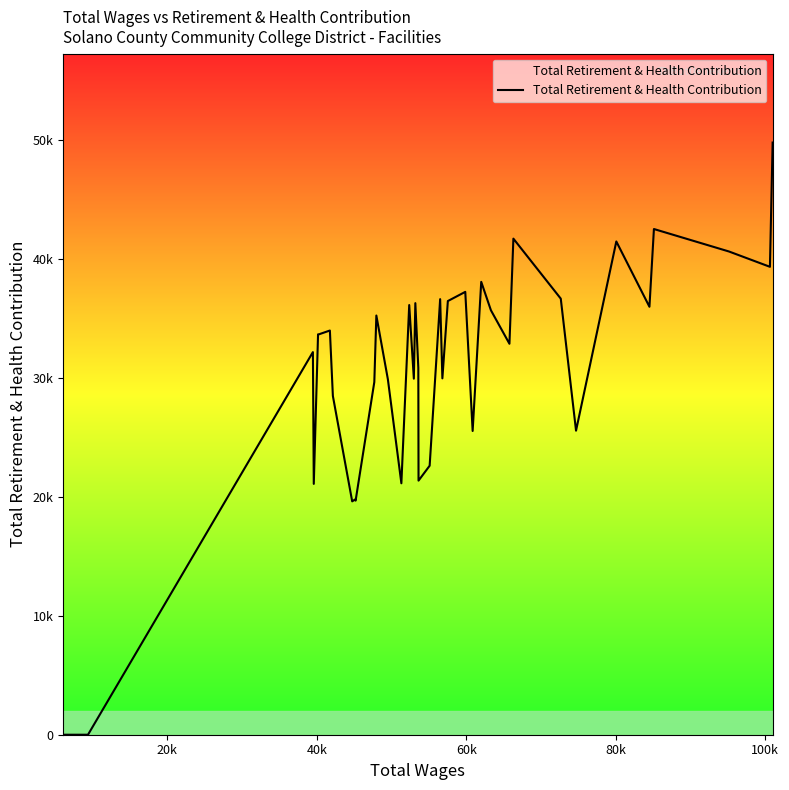

What is the value of the 5th point from the left?

32151